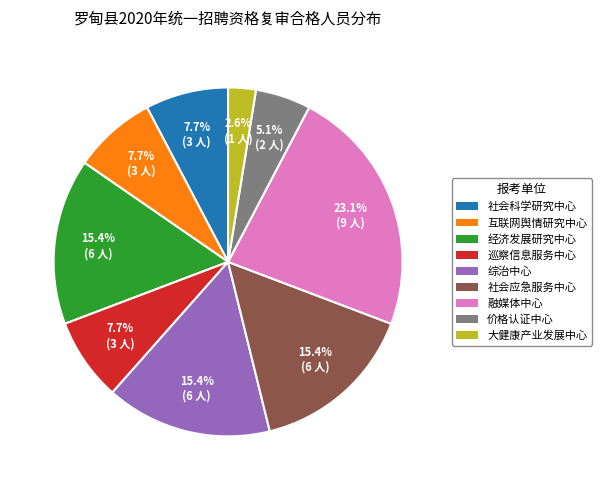

What is the smallest slice in the pie chart?

大健康产业发展中心